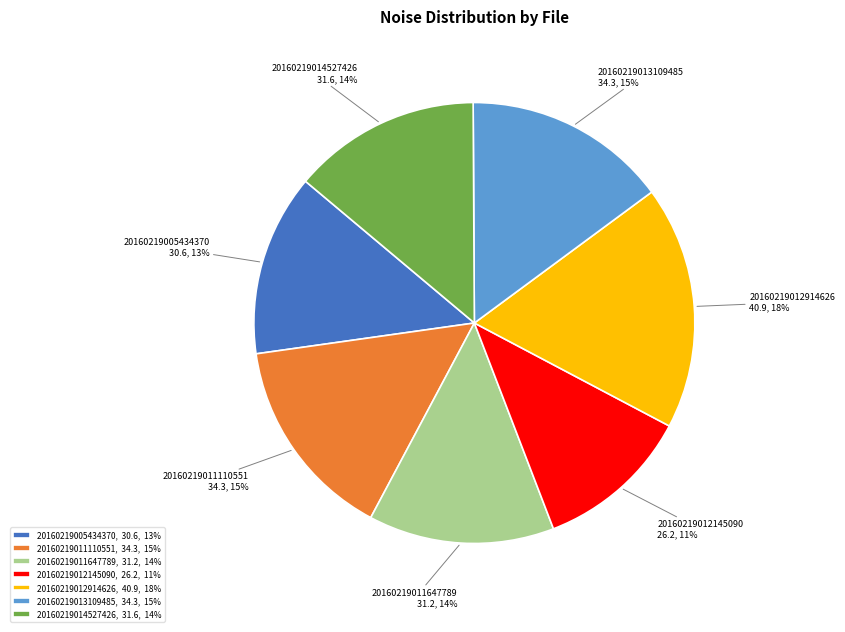

True or false: 20160219013109485 accounts for 15% of the total.

True